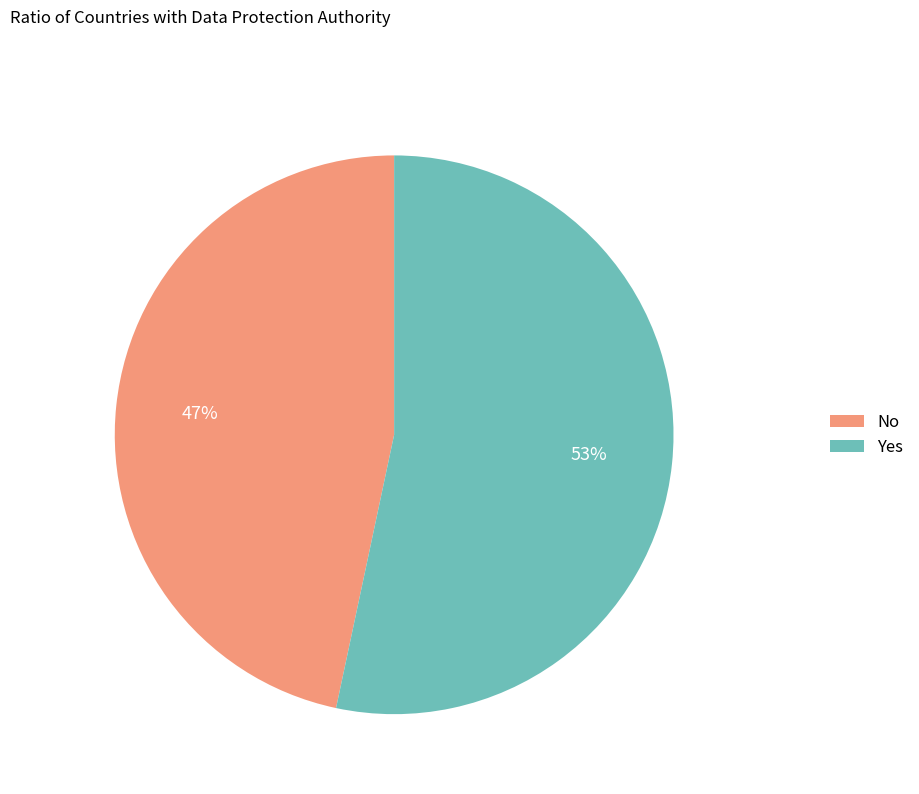

What percentage is the No slice, to the nearest percent?

47%